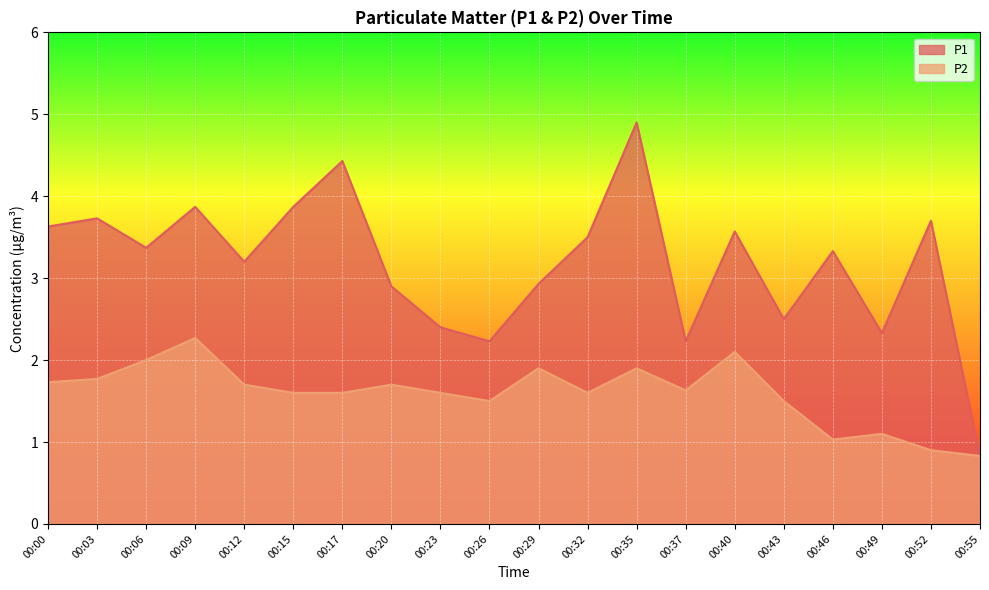

Reading left to right, transcribe all the data shown in this chart.

P1: 00:00=3.6	00:03=3.7	00:06=3.4	00:09=3.9	00:12=3.2	00:15=3.9	00:17=4.4	00:20=2.9	00:23=2.4	00:26=2.2	00:29=2.9	00:32=3.5	00:35=4.9	00:37=2.2	00:40=3.6	00:43=2.5	00:46=3.3	00:49=2.3	00:52=3.7	00:55=0.8
P2: 00:00=1.7	00:03=1.8	00:06=2.0	00:09=2.3	00:12=1.7	00:15=1.6	00:17=1.6	00:20=1.7	00:23=1.6	00:26=1.5	00:29=1.9	00:32=1.6	00:35=1.9	00:37=1.6	00:40=2.1	00:43=1.5	00:46=1.0	00:49=1.1	00:52=0.9	00:55=0.8